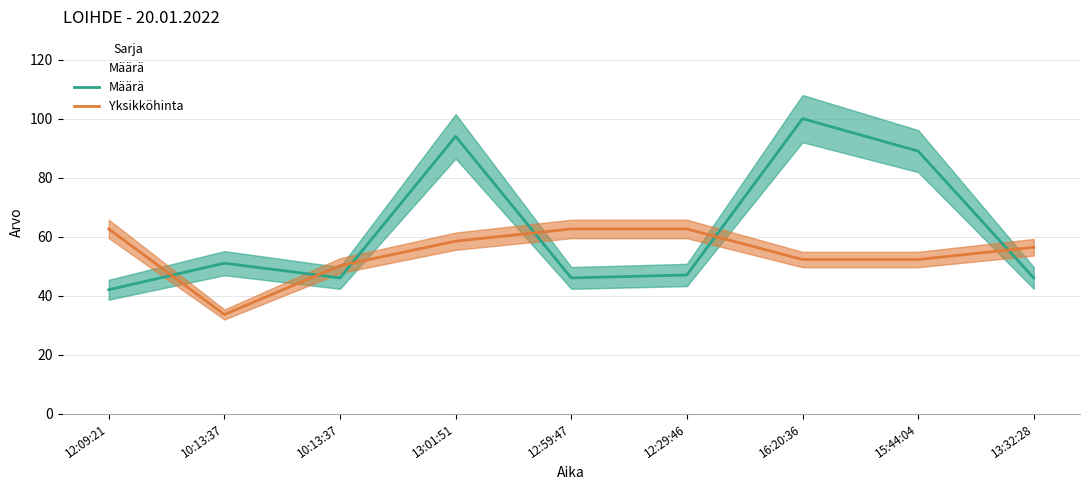

List the labels in order of Määrä value, smallest first.

12:09:21, 10:13:37, 12:59:47, 13:32:28, 12:29:46, 10:13:37, 15:44:04, 13:01:51, 16:20:36